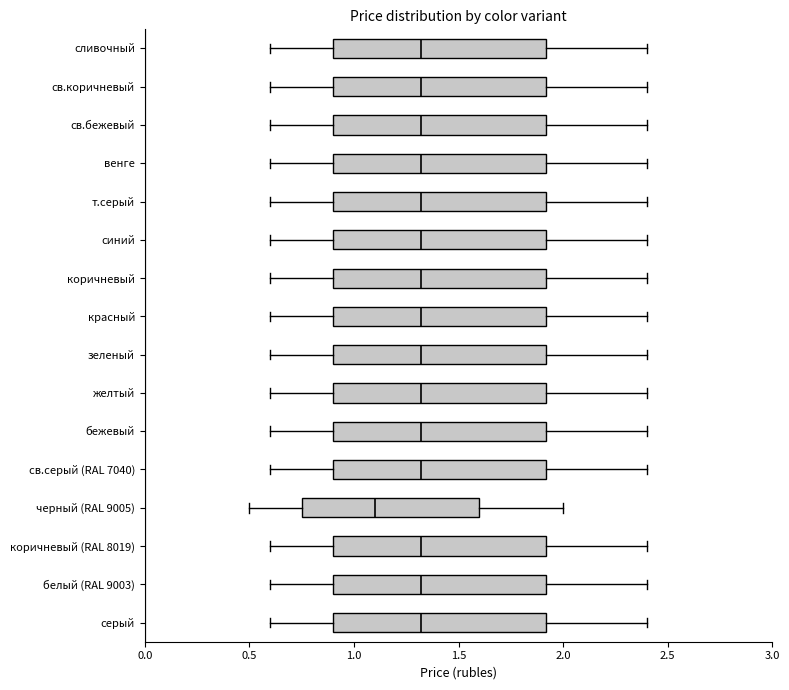

Which box has the furthest to the left median line?

черный (RAL 9005)